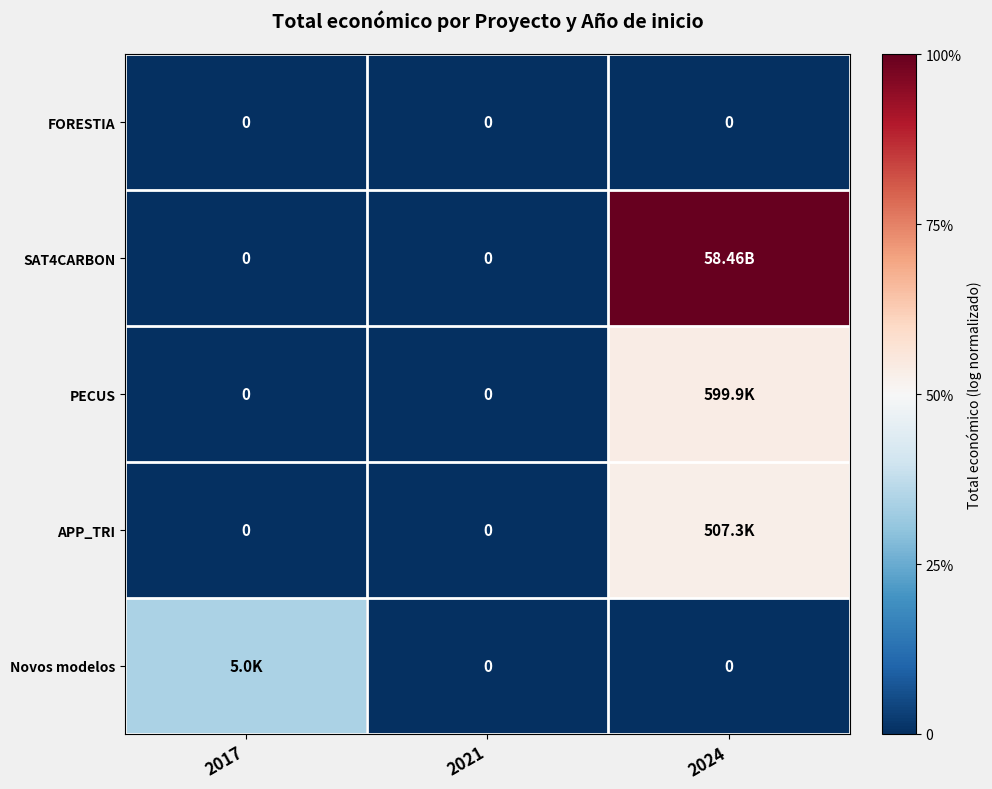

At which label does PECUS reach its minimum?

2017